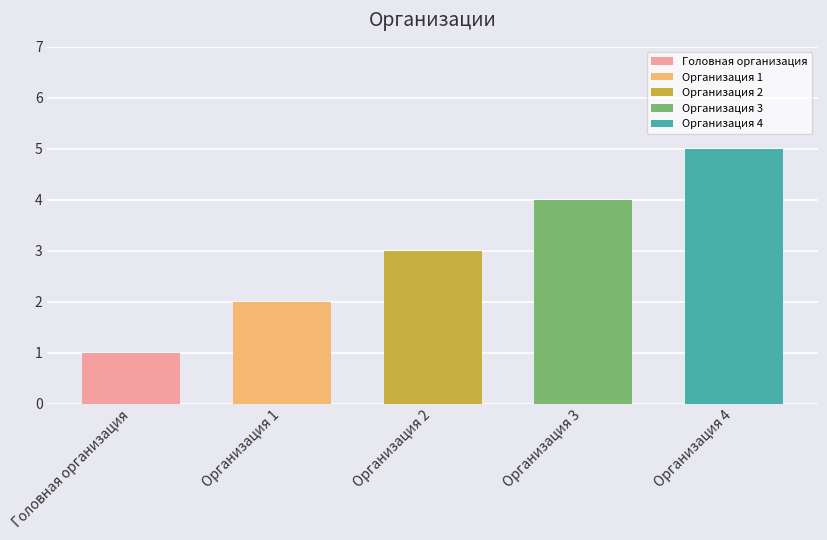

True or false: the data shows 2 at Организация 1.

True